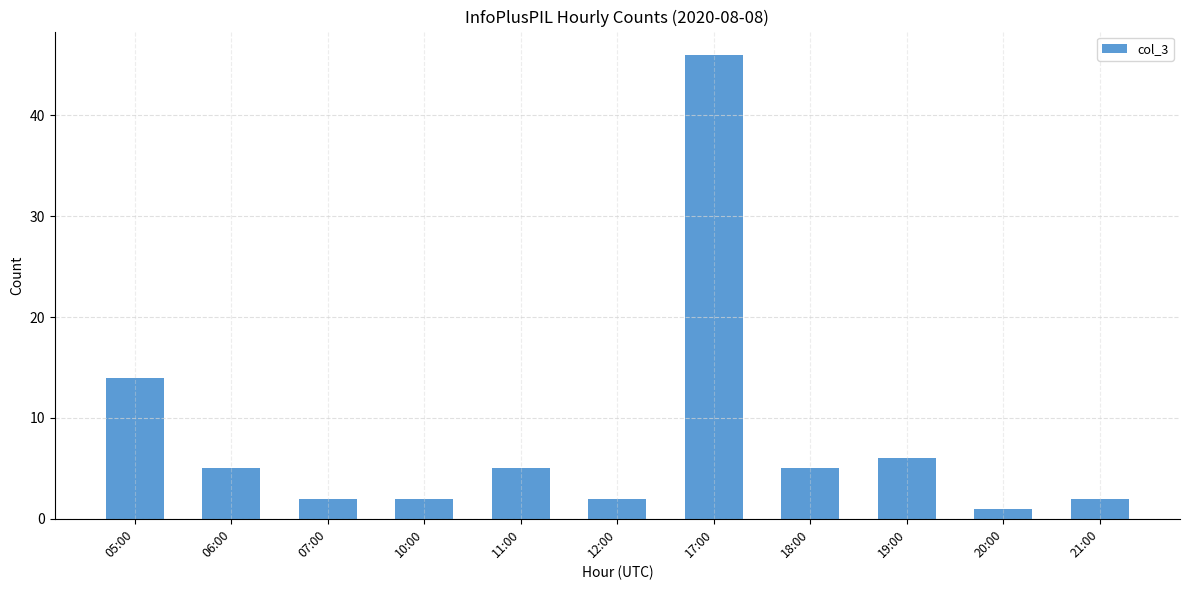

Is it true that the value at 19:00 is 1?

False